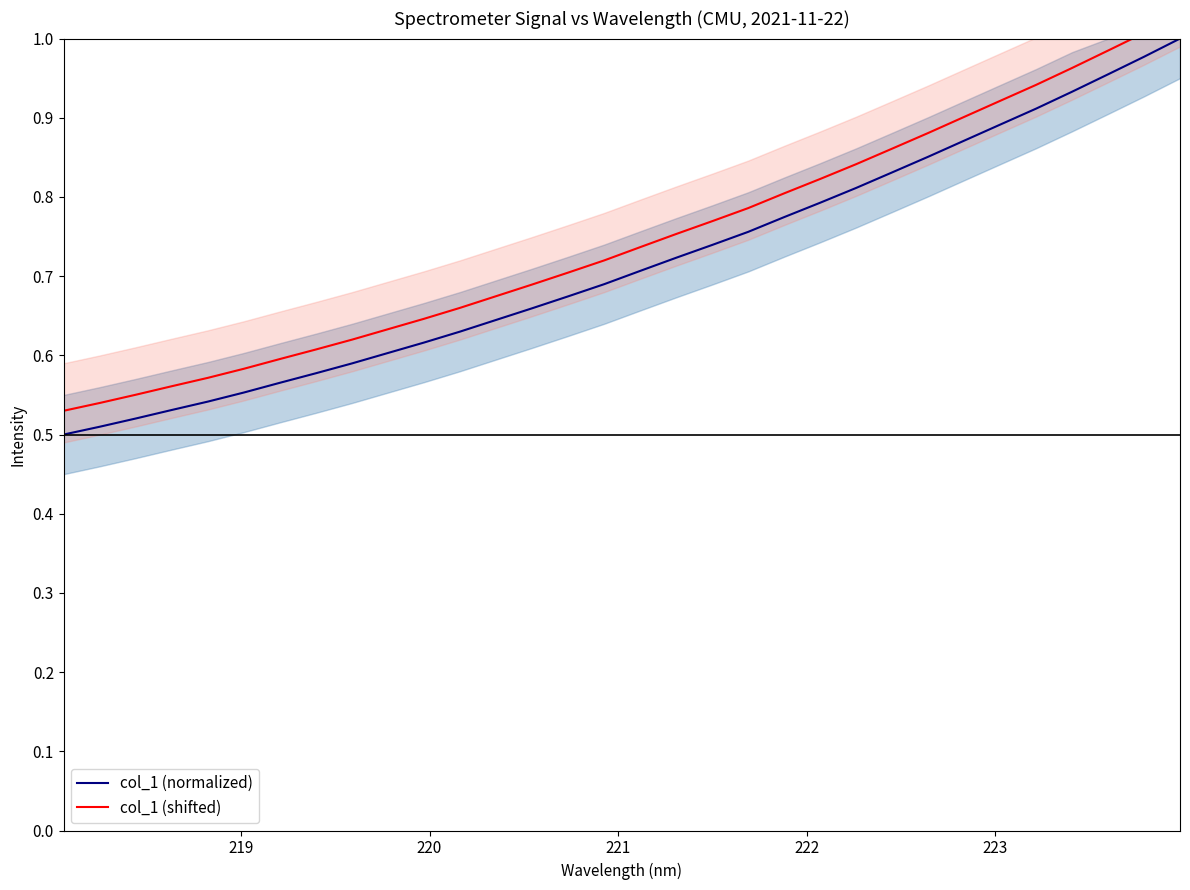

True or false: col_1 (normalized) and col_1 (shifted) intersect in this chart.

False